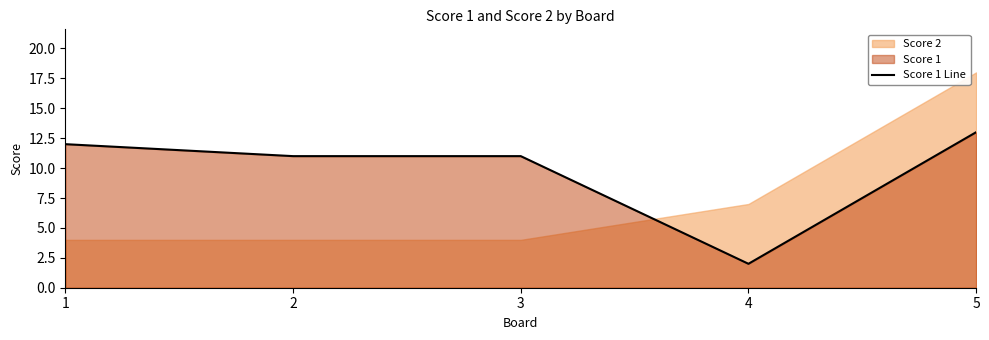

At which label does Score 1 Line reach its peak?

5